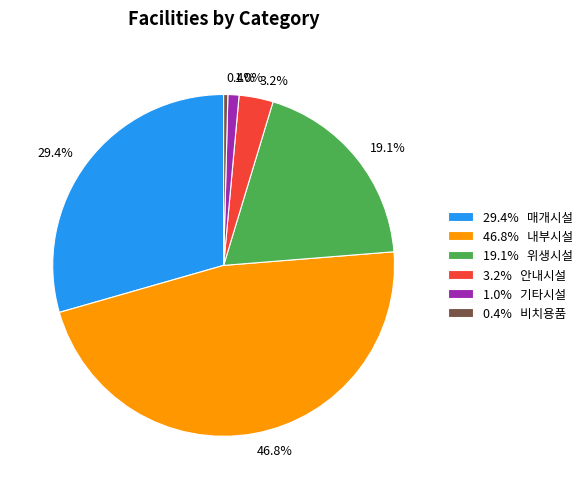

Which slice is the largest?

46.8% 내부시설